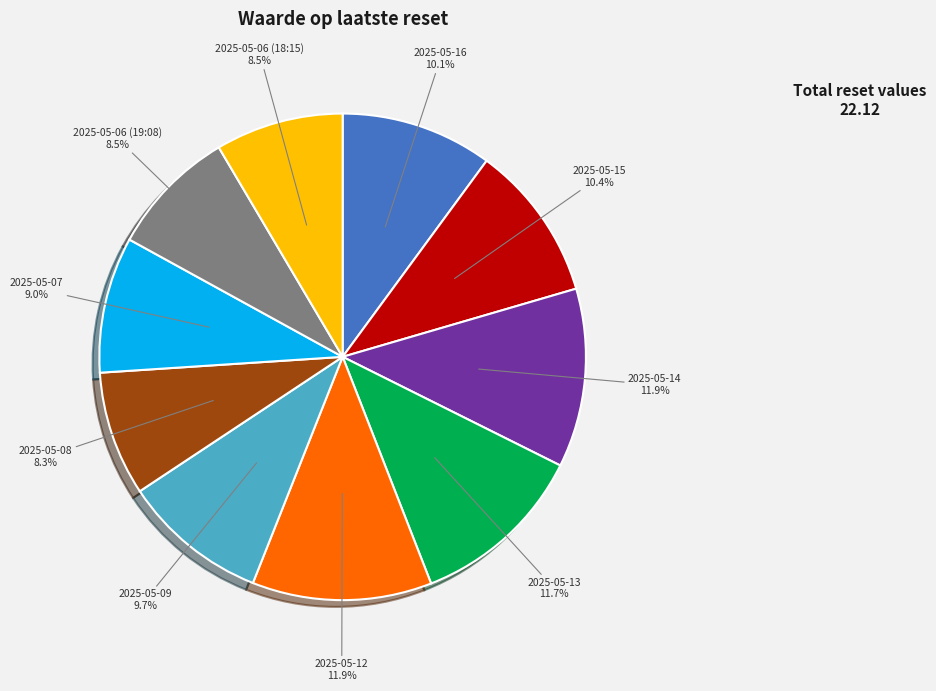

To the nearest percent, what portion does 2025-05-13 represent?

12%